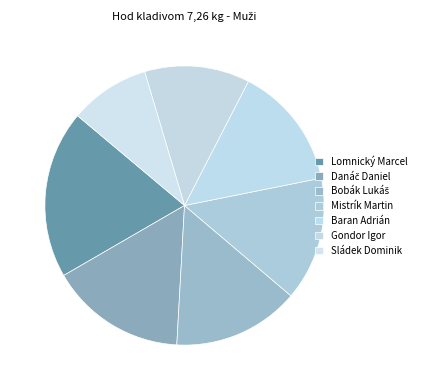

Count the number of slices in the pie.

7